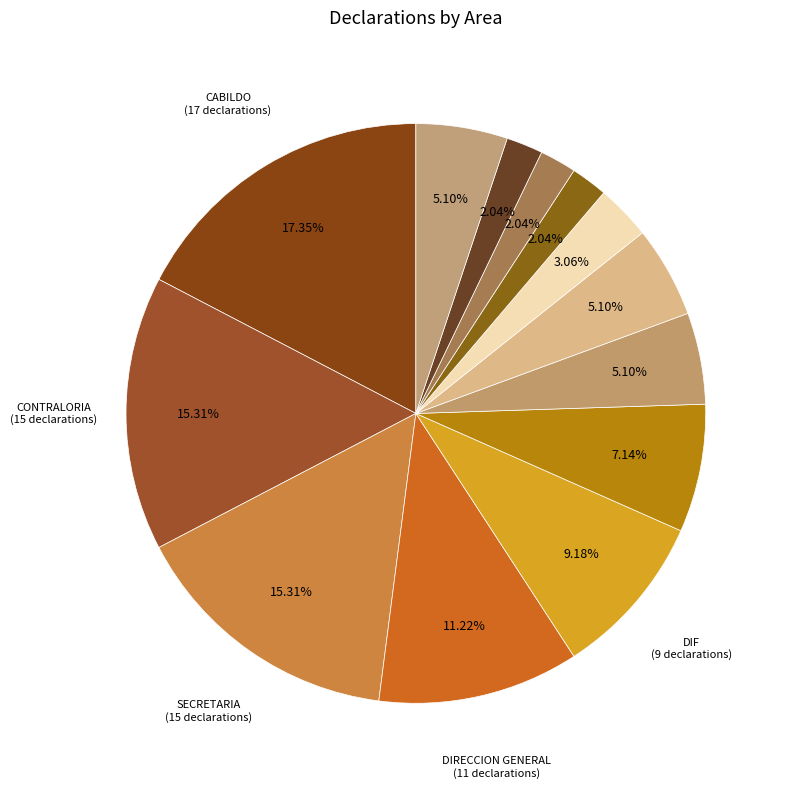

Count the number of slices in the pie.

13